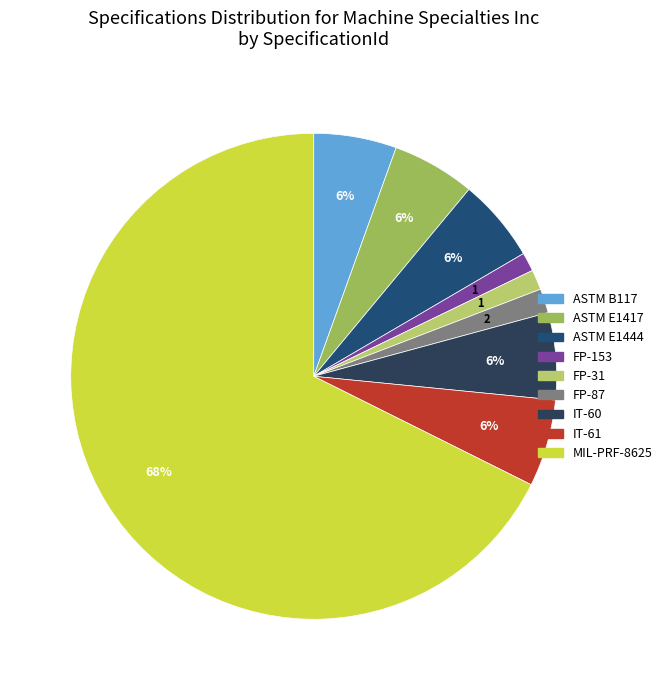

To the nearest percent, what percentage of the pie is ASTM E1444?

6%